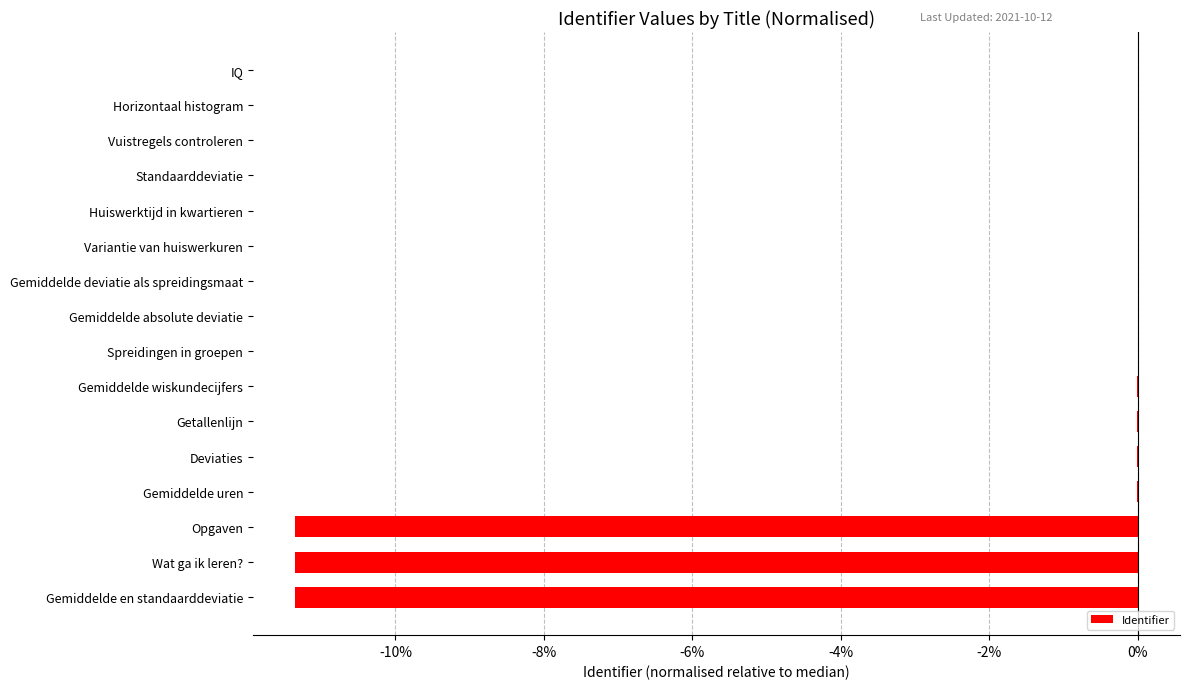

True or false: the data shows -3.7 at Wat ga ik leren?.

False